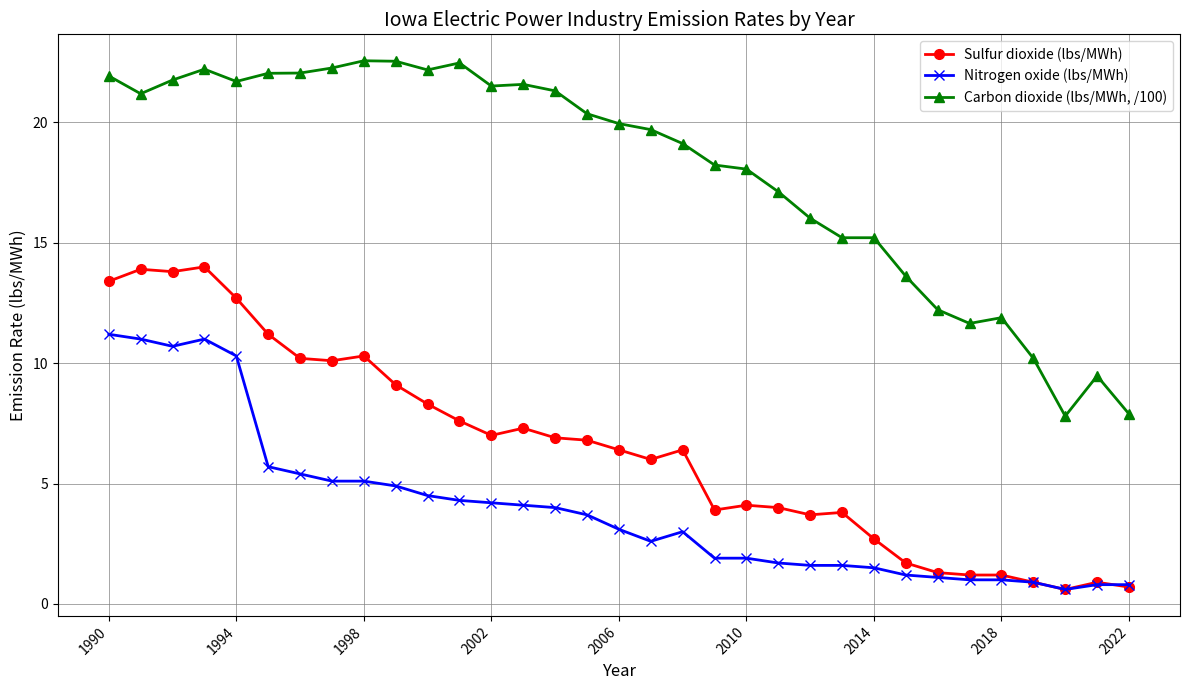

After their last crossing, which series has the higher values: Sulfur dioxide (lbs/MWh) or Nitrogen oxide (lbs/MWh)?

Nitrogen oxide (lbs/MWh)